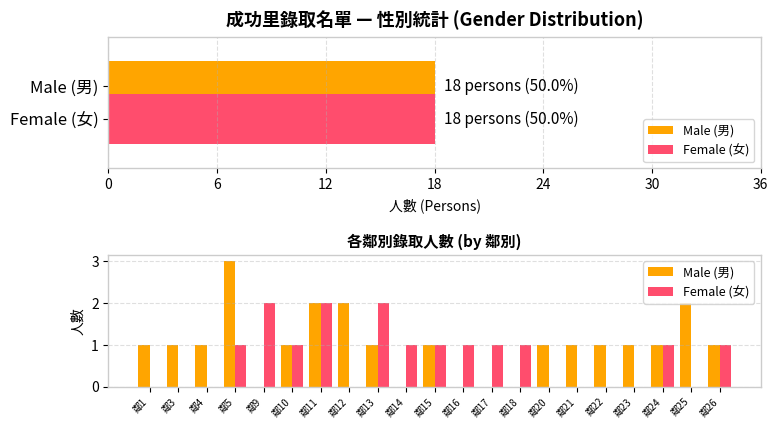

What is the greatest value displayed?

3